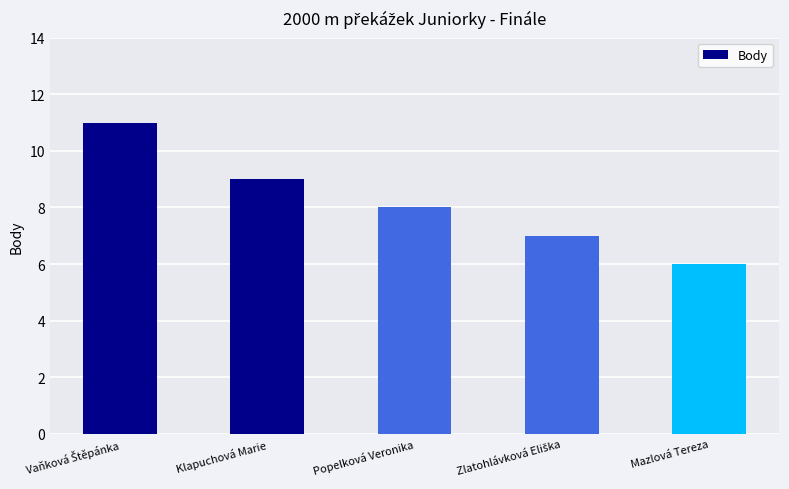

Count the values in the range 7 to 9.

3